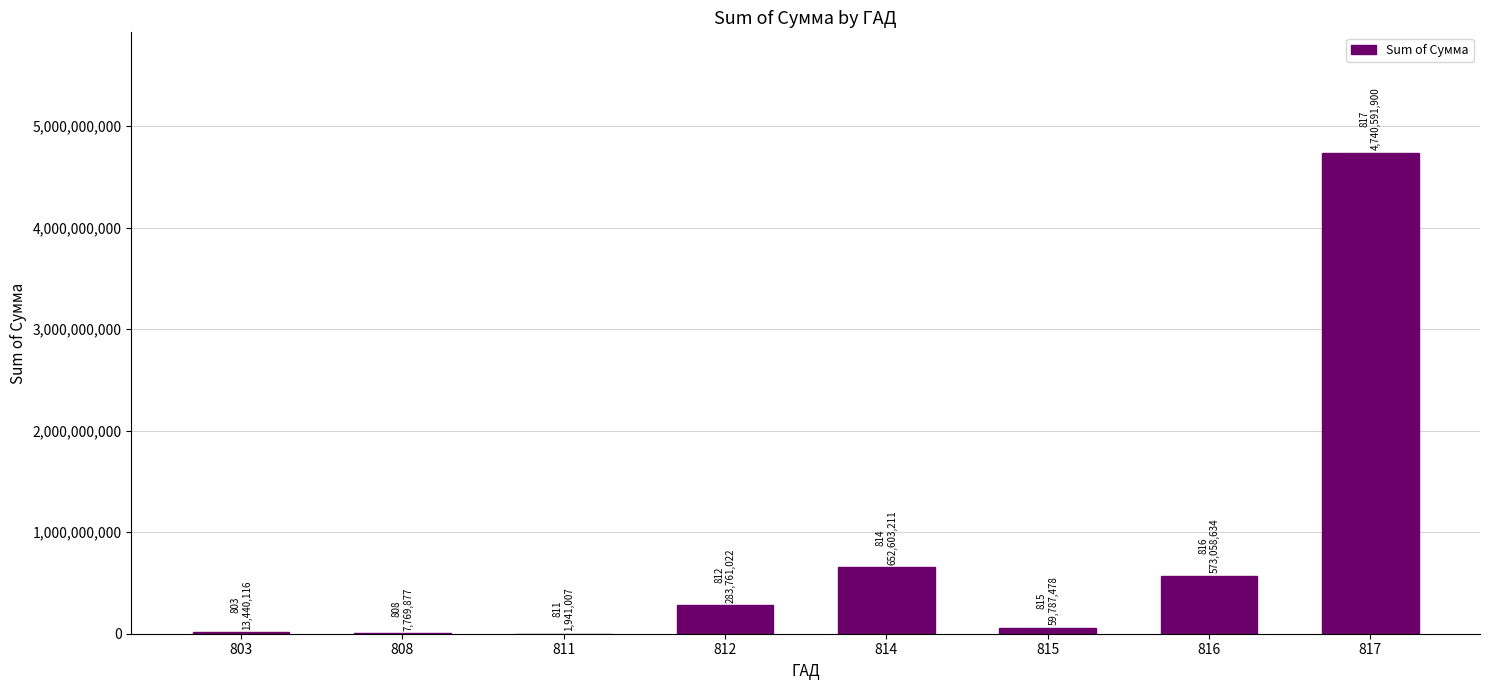

Count the number of values greater than 283761022.

4